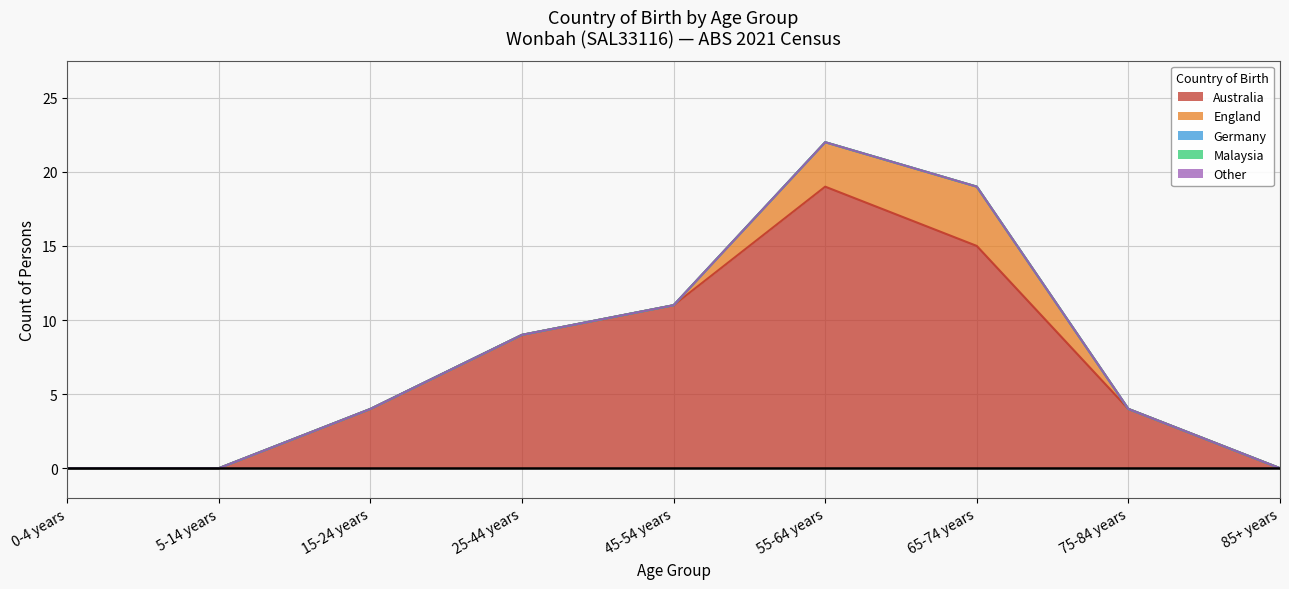

Which category has the highest value in the Other series?

0-4 years